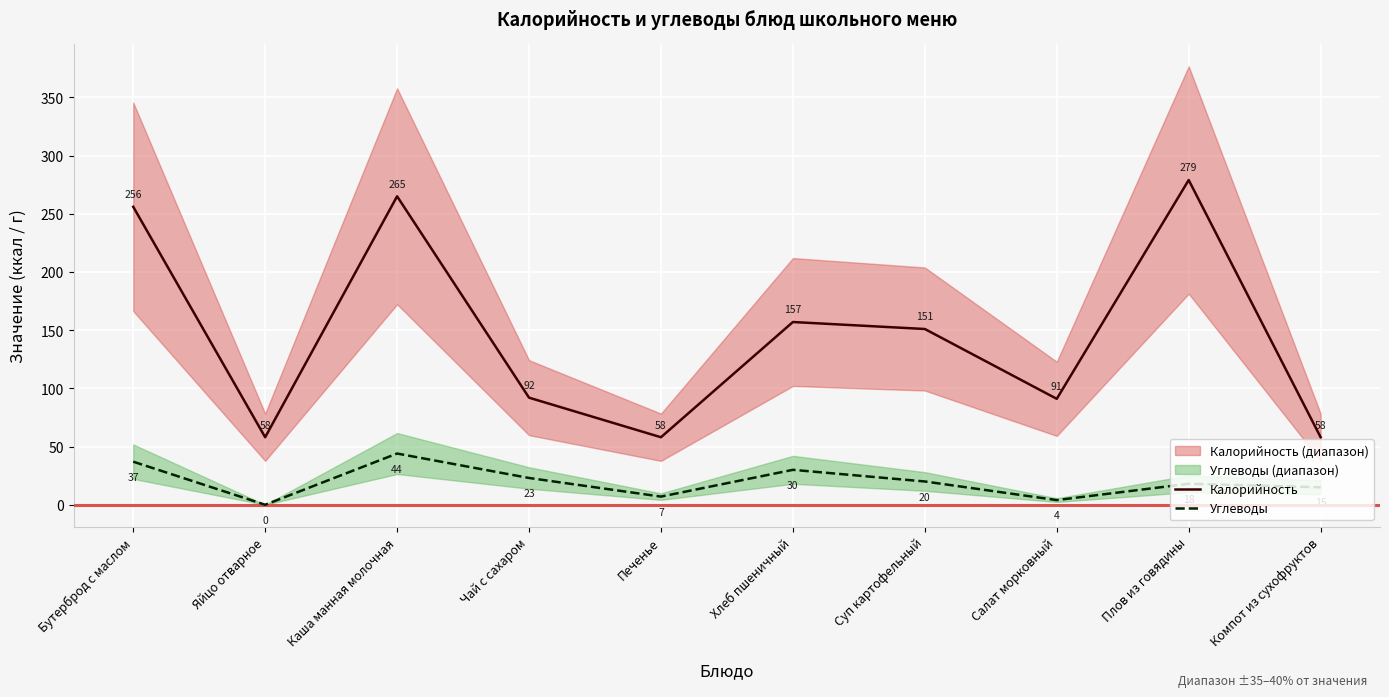

How many values in the Углеводы series are below 20?

5